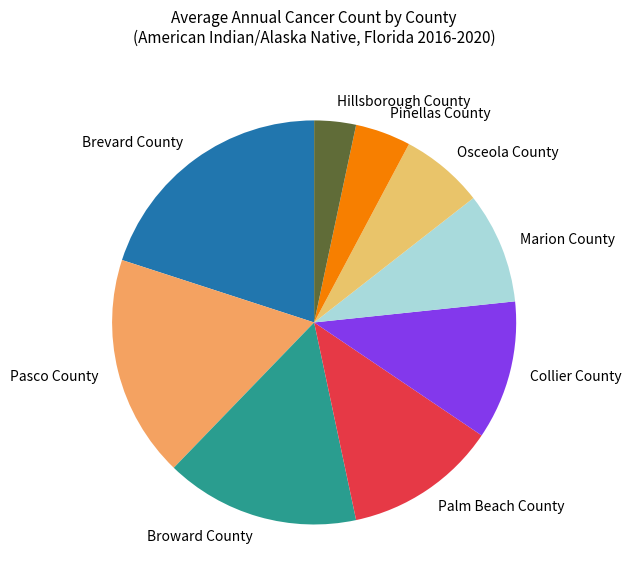

Does Pinellas County account for over 50% of the chart?

No